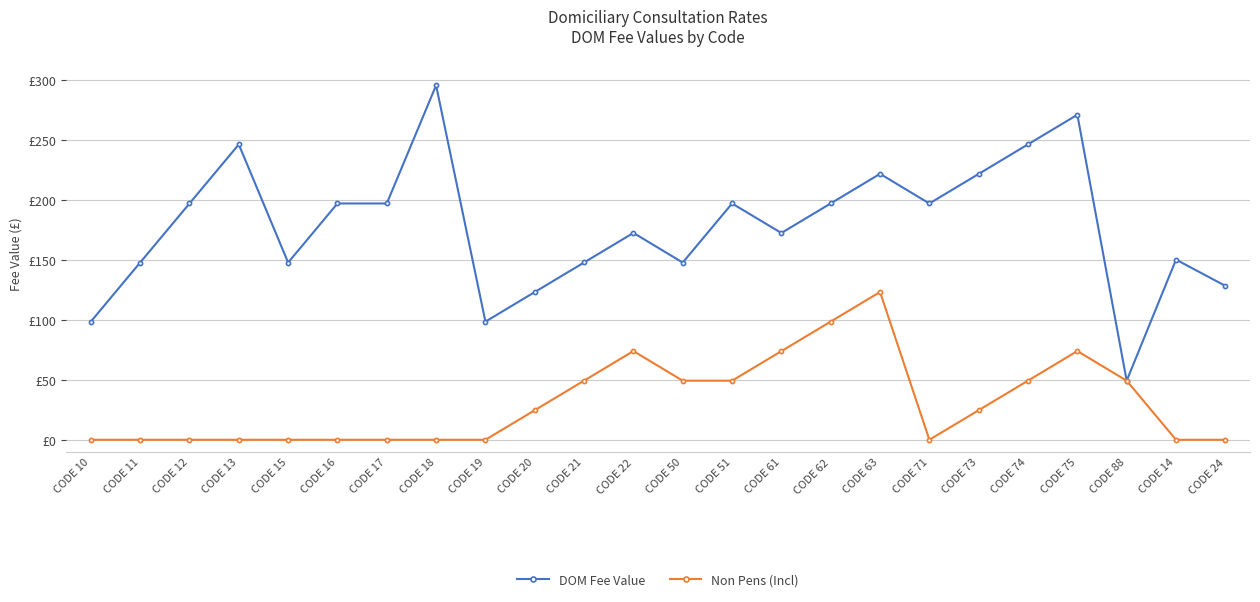

What are all the series names shown in the legend?

DOM Fee Value, Non Pens (Incl)